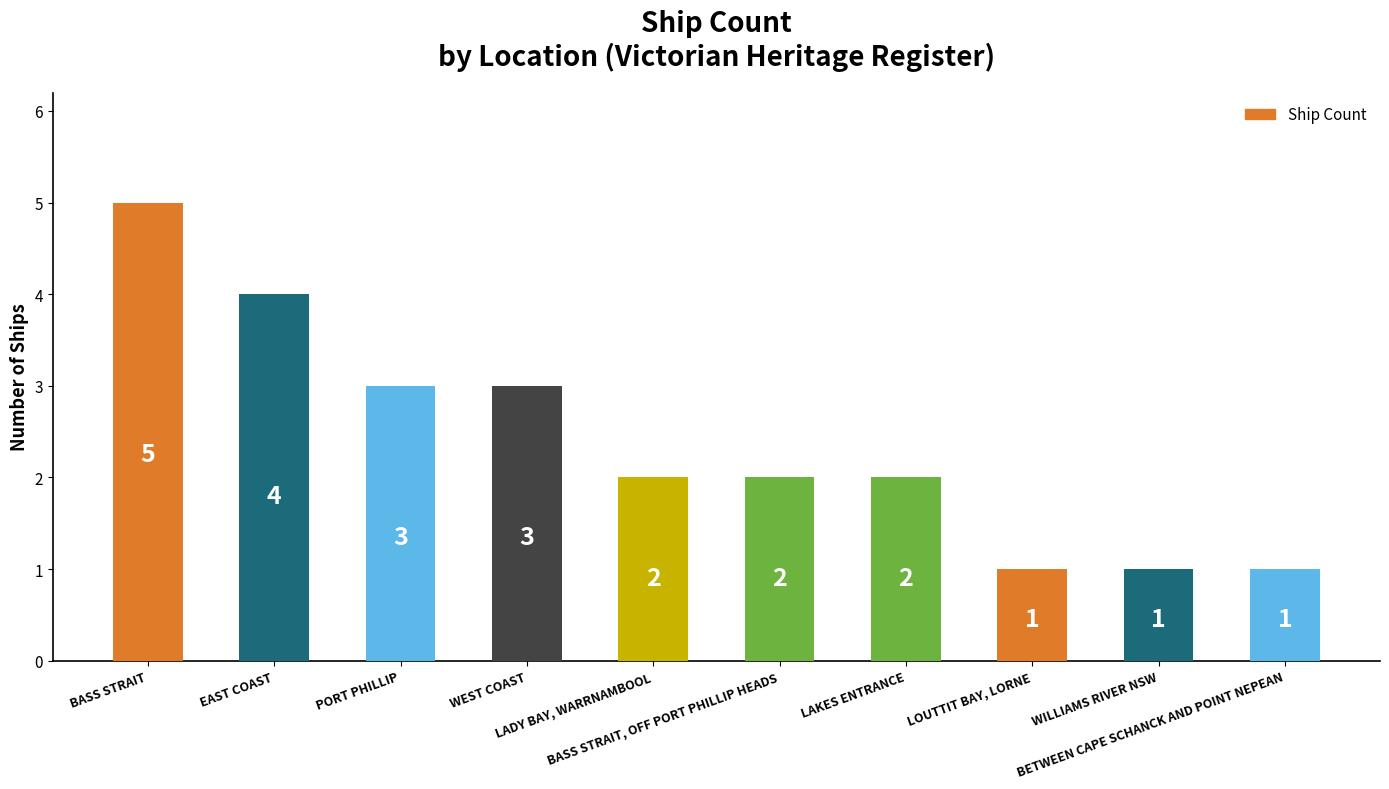

Which category has the highest value across all series?

BASS STRAIT